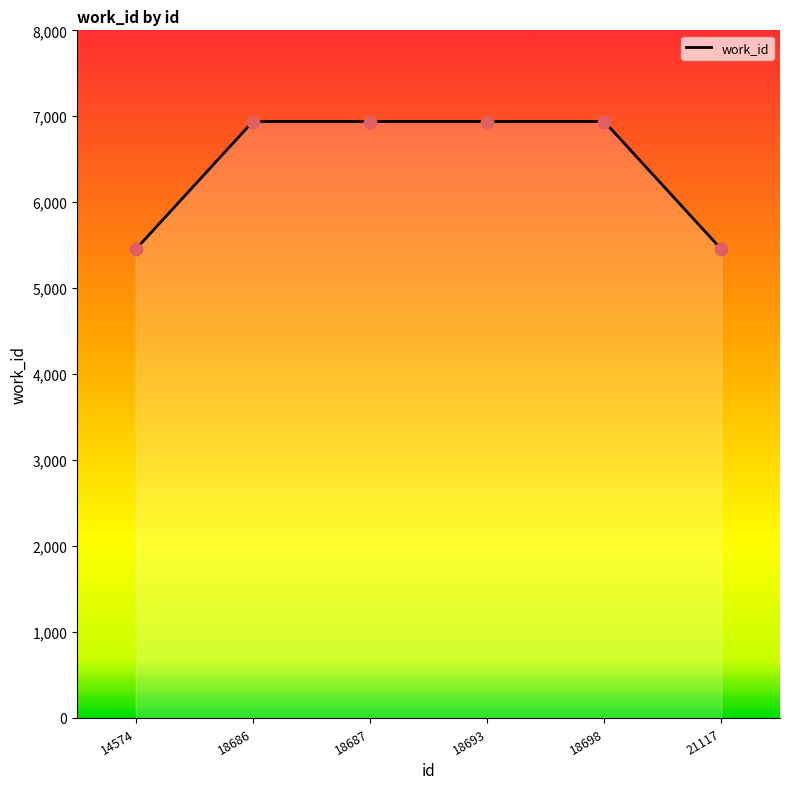

Between 18686 and 21117, which is larger?

18686